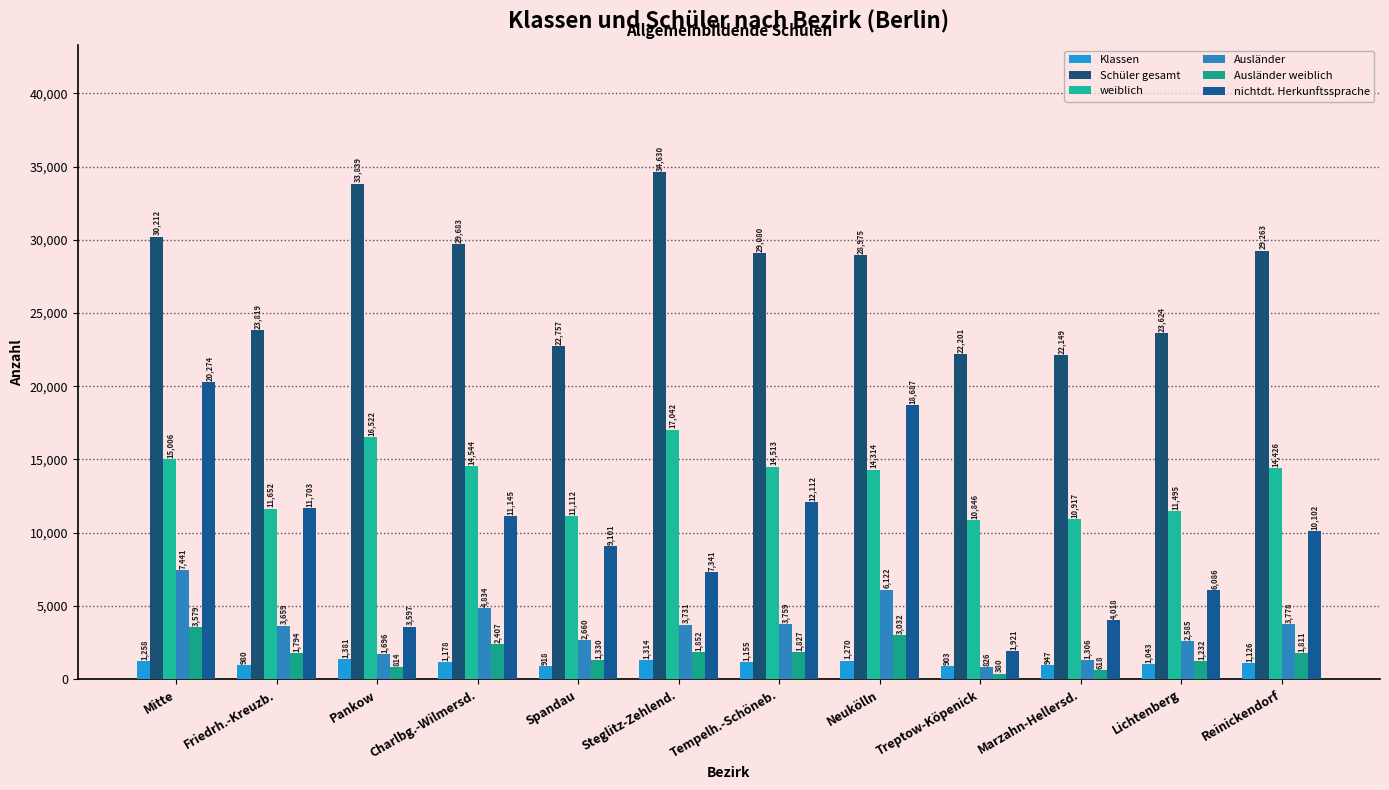

Between Pankow and Steglitz-Zehlend., which is larger?

Pankow